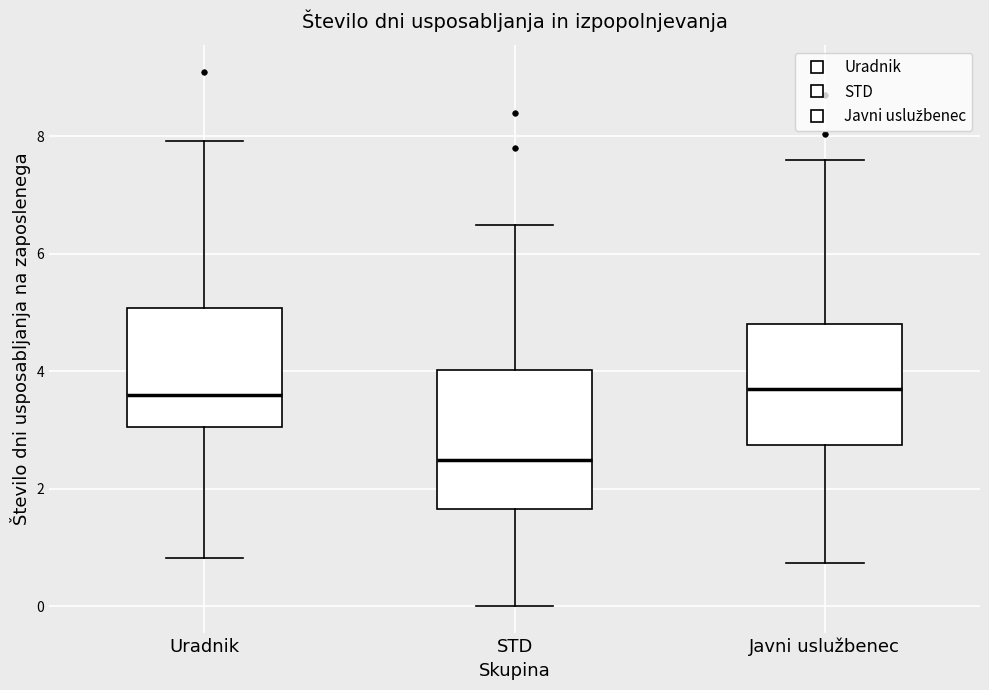

Which box is the tallest, from its lower edge to its upper edge?

STD